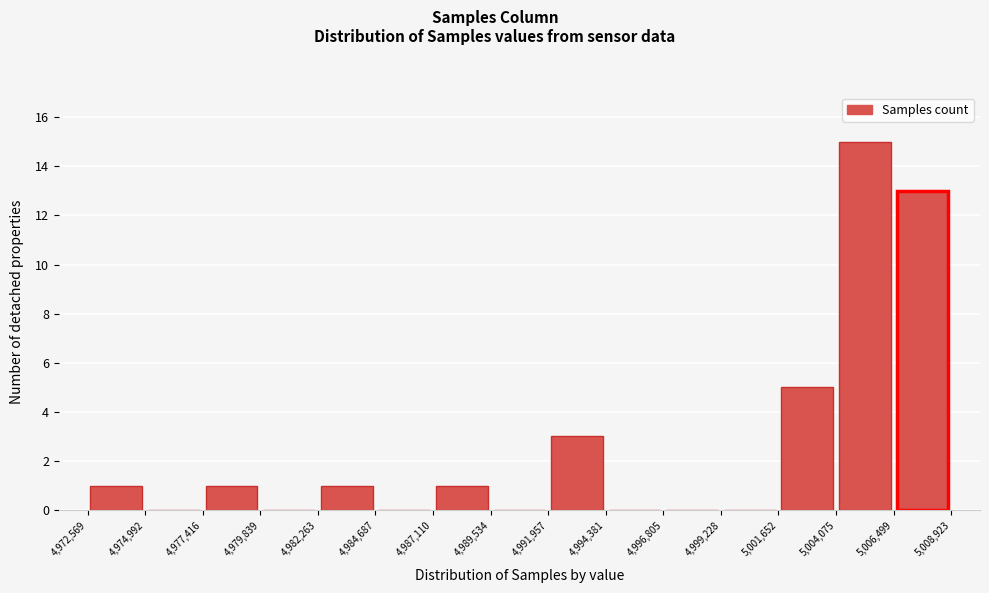

Reading left to right, transcribe this chart: for each bar, give the range it covers on the x-axis and its height. The values are not printed on the chart, so give them approximately, as read against the axis.

4,972,569 to 4,974,992: 1
4,974,992 to 4,977,416: 0
4,977,416 to 4,979,839: 1
4,979,839 to 4,982,263: 0
4,982,263 to 4,984,687: 1
4,984,687 to 4,987,110: 0
4,987,110 to 4,989,534: 1
4,989,534 to 4,991,957: 0
4,991,957 to 4,994,381: 3
4,994,381 to 4,996,805: 0
4,996,805 to 4,999,228: 0
4,999,228 to 5,001,652: 0
5,001,652 to 5,004,075: 5
5,004,075 to 5,006,499: 15
5,006,499 to 5,008,923: 13